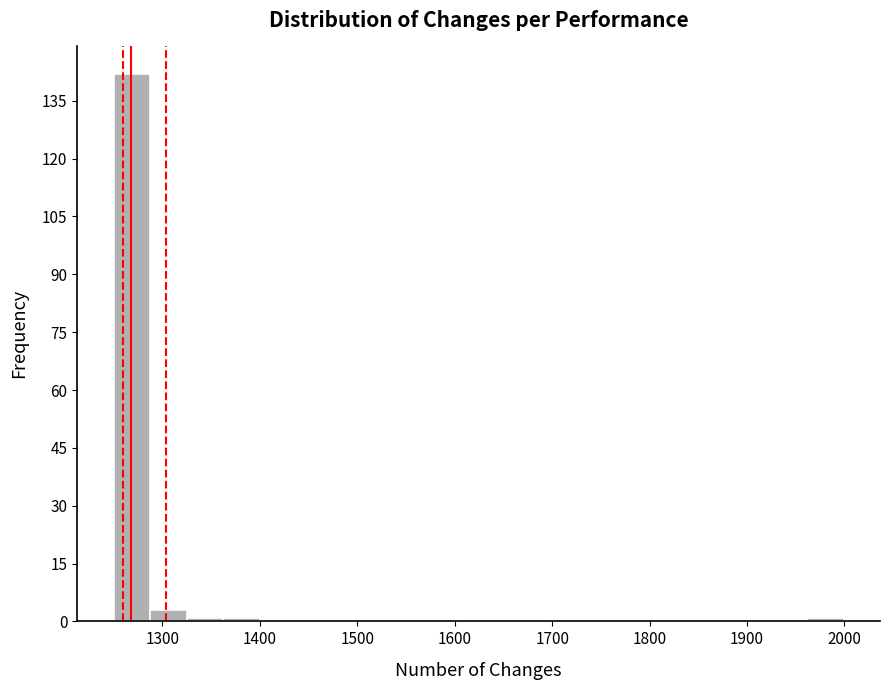

Read against the x-axis, roughly where is the centre of the tallest bar?

1270